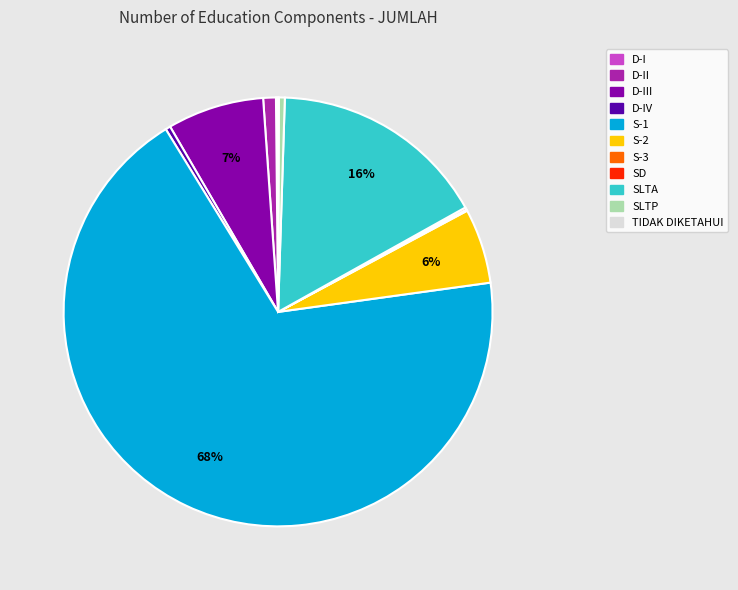

Is there any slice that represents more than half of the pie?

Yes